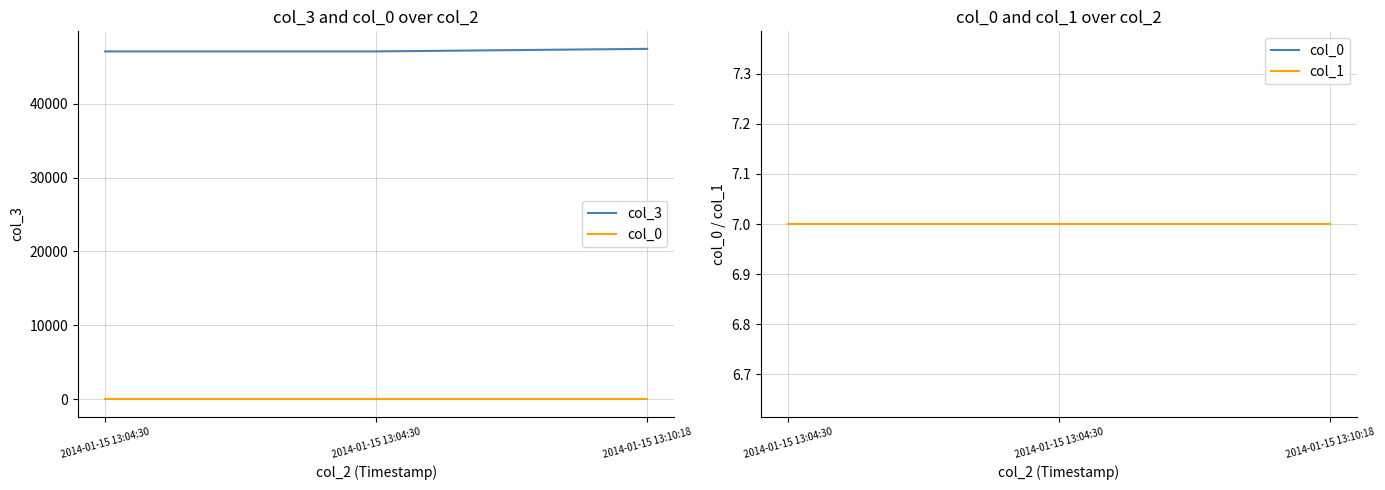

Is it true that col_3 equals 47070.9 at 2014-01-15 13:04:30?

True